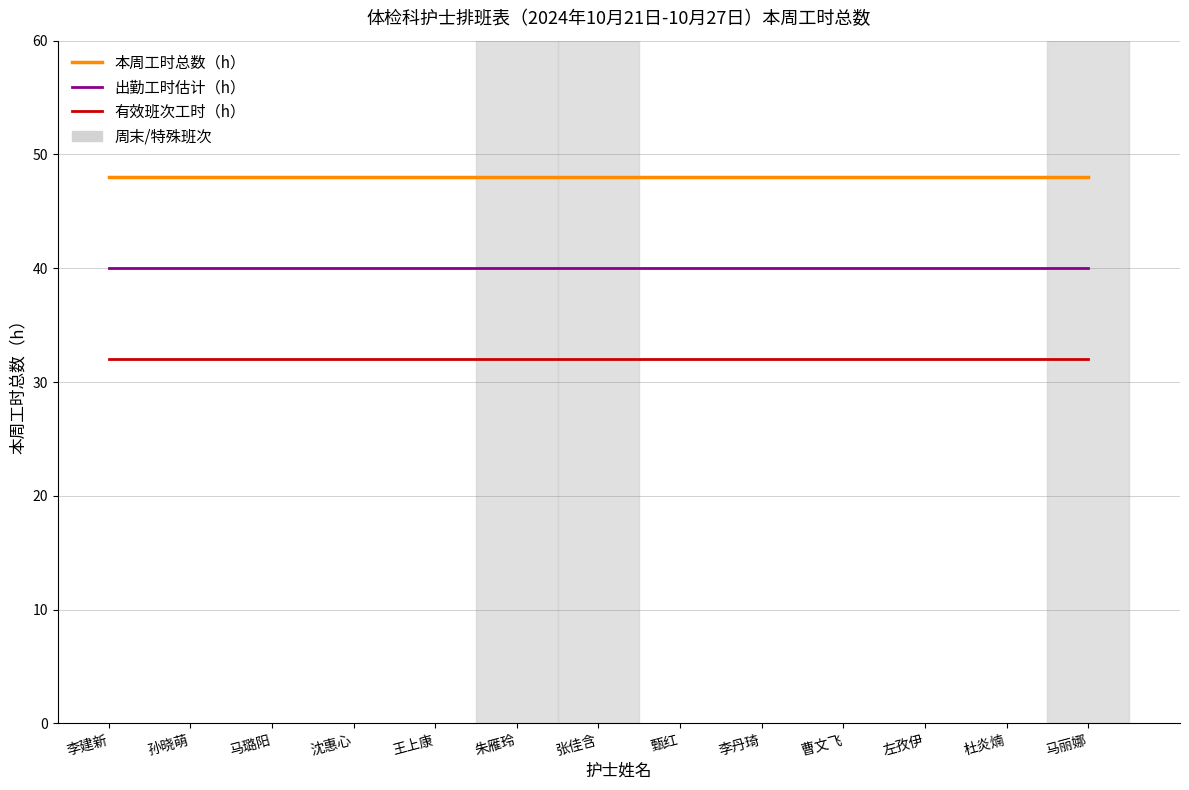

What is the sum of the 有效班次工时（h） values at 李丹琦 and 左孜伊?

64